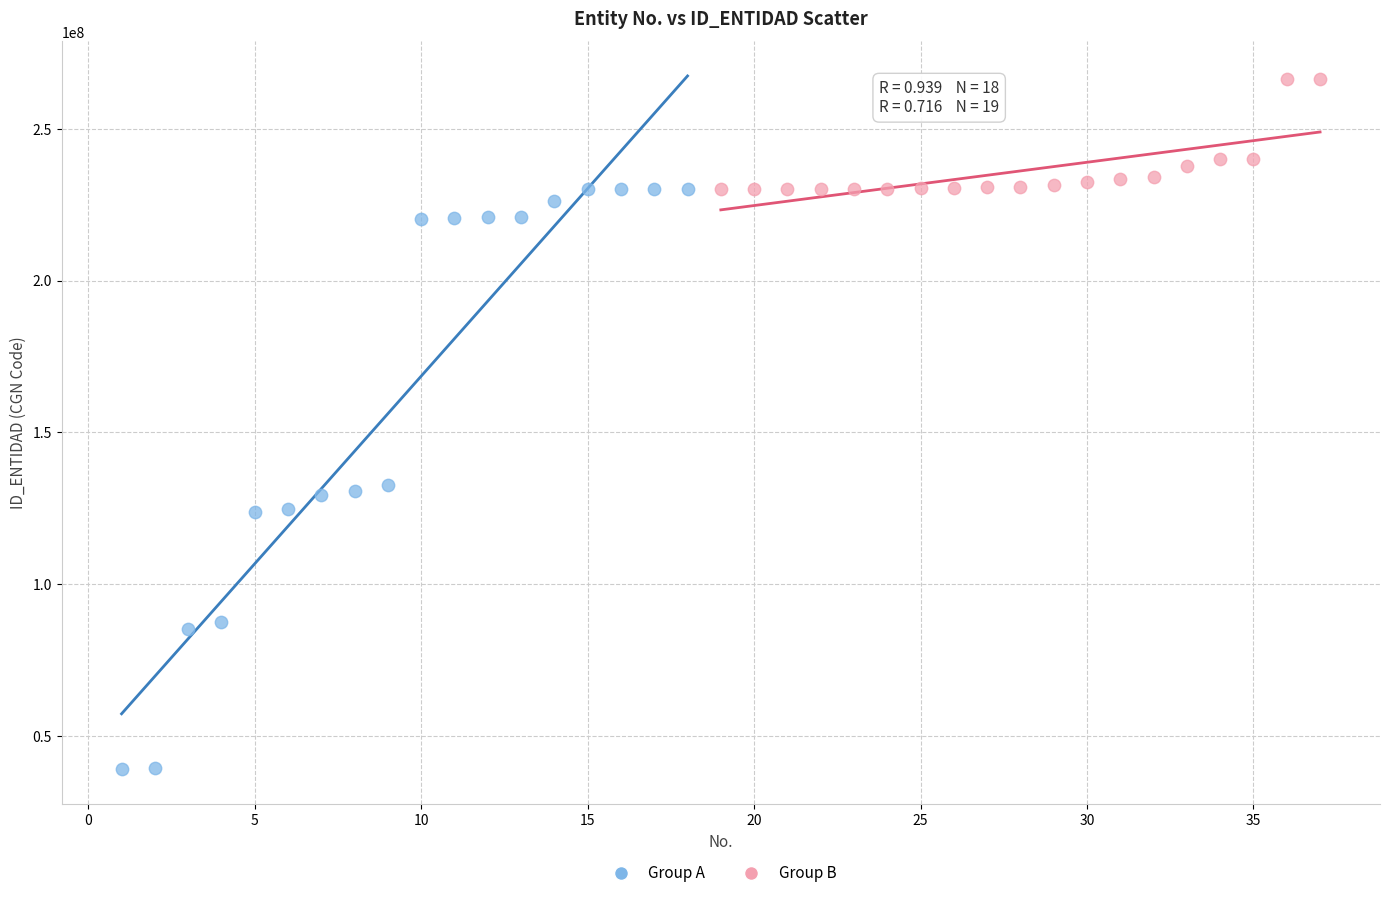

Which series reaches the maximum Y coordinate?

Group B